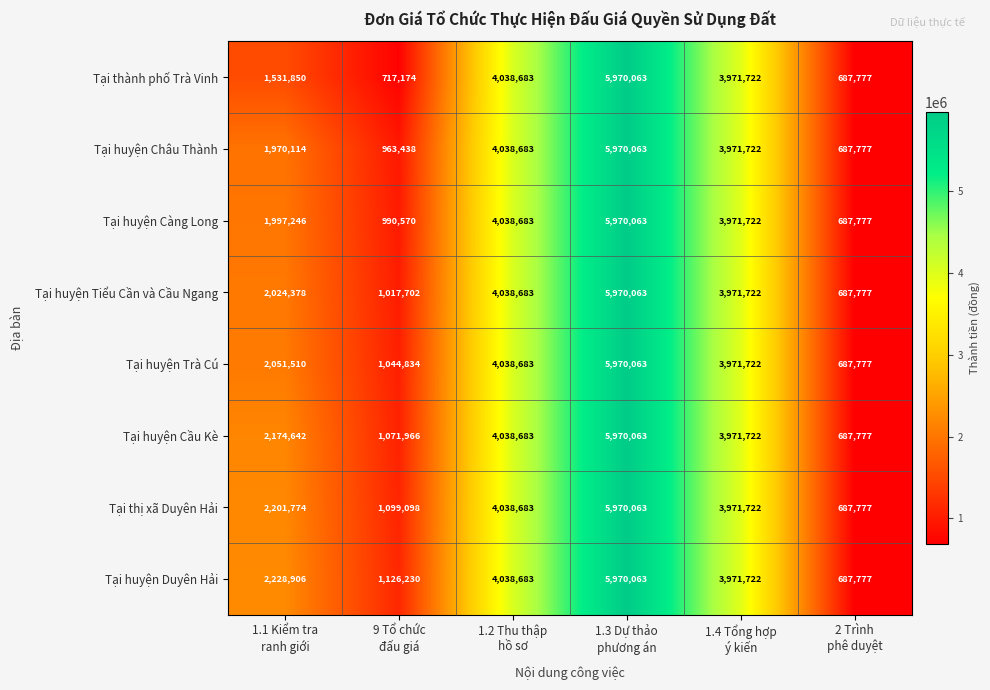

What is the minimum value shown in the chart?

687777